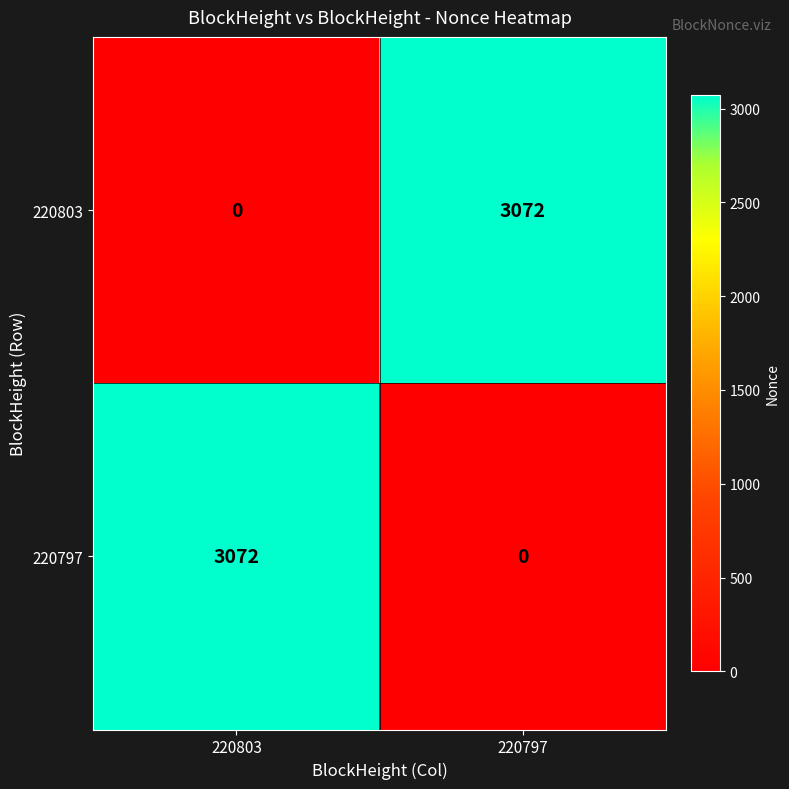

Reading right to left, what are all the values shown in this chart?

220803: 220797=3072	220803=0
220797: 220797=0	220803=3072